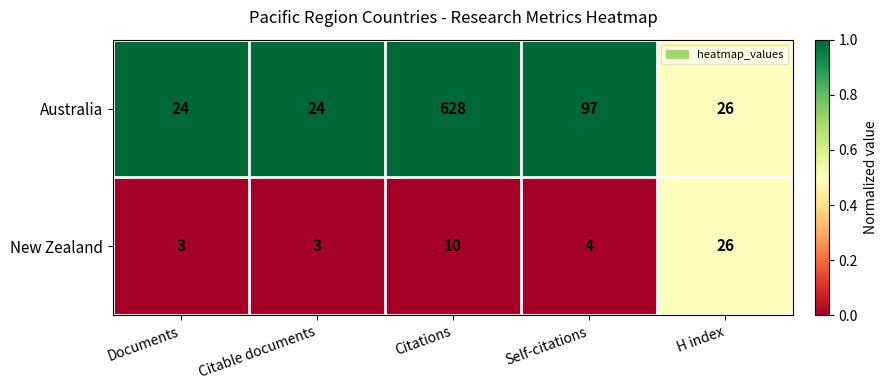

How many data points does each series have?

5